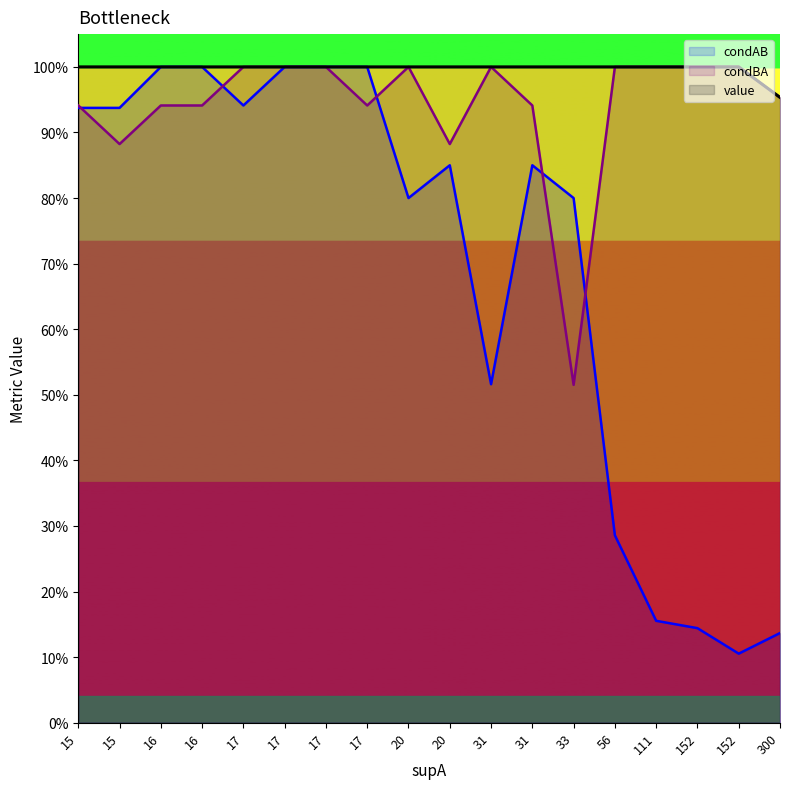

What is the sum of the condAB values at 17 and 16?

2.0